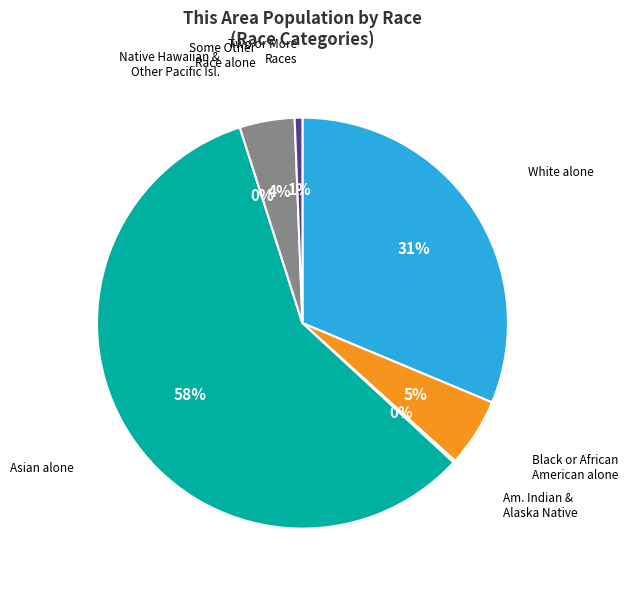

Is the sum of Asian alone and Two or More Races greater than half?

Yes